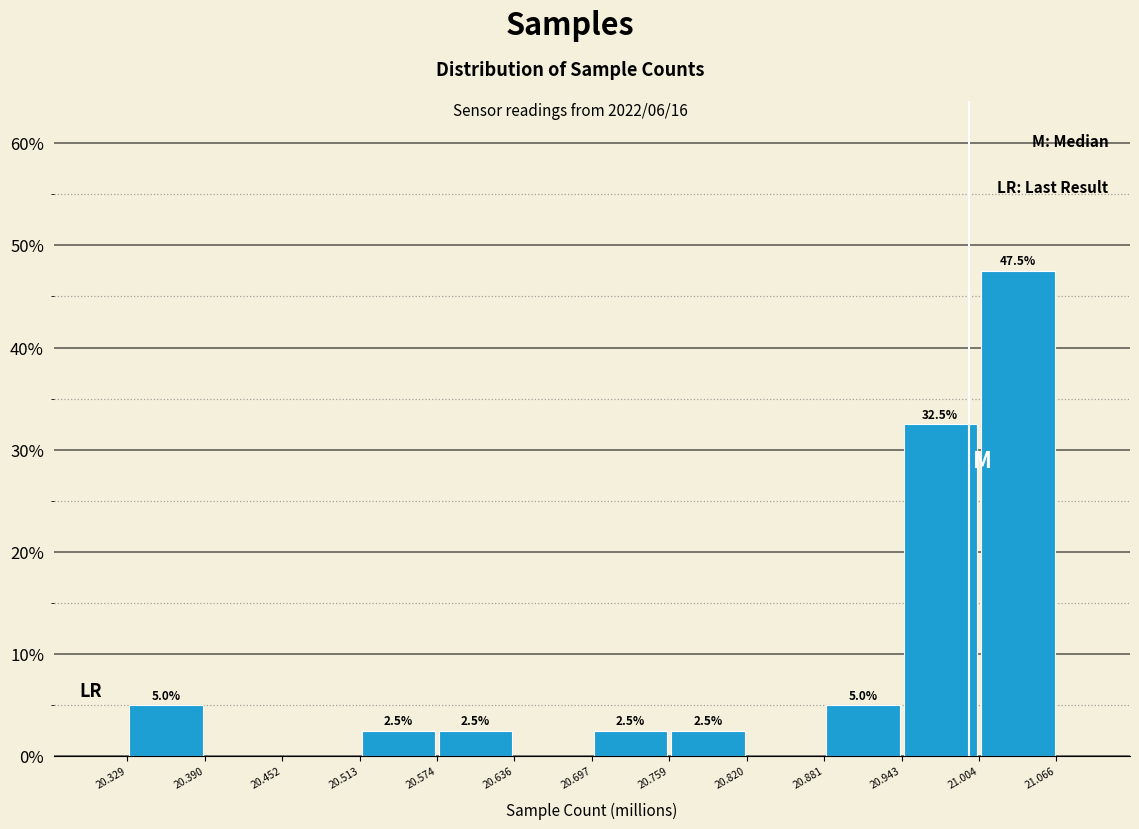

Which range on the x-axis has the tallest bar?

21.004 to 21.066